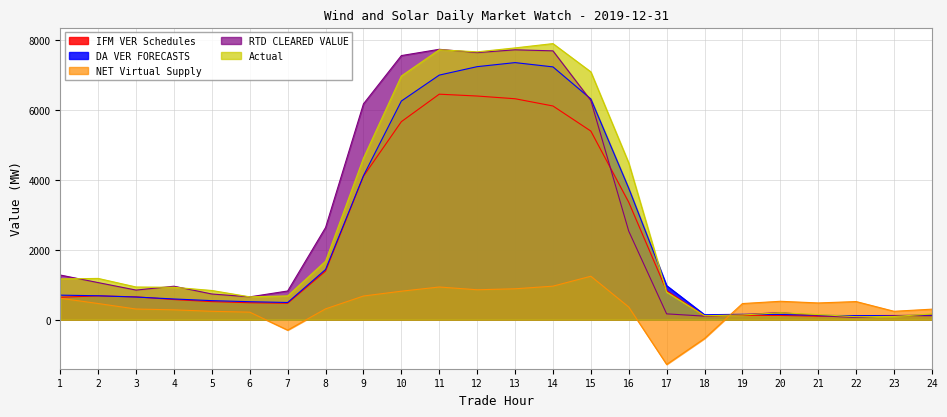

What are all the series names shown in the legend?

IFM VER Schedules, DA VER FORECASTS, NET Virtual Supply, RTD CLEARED VALUE, Actual